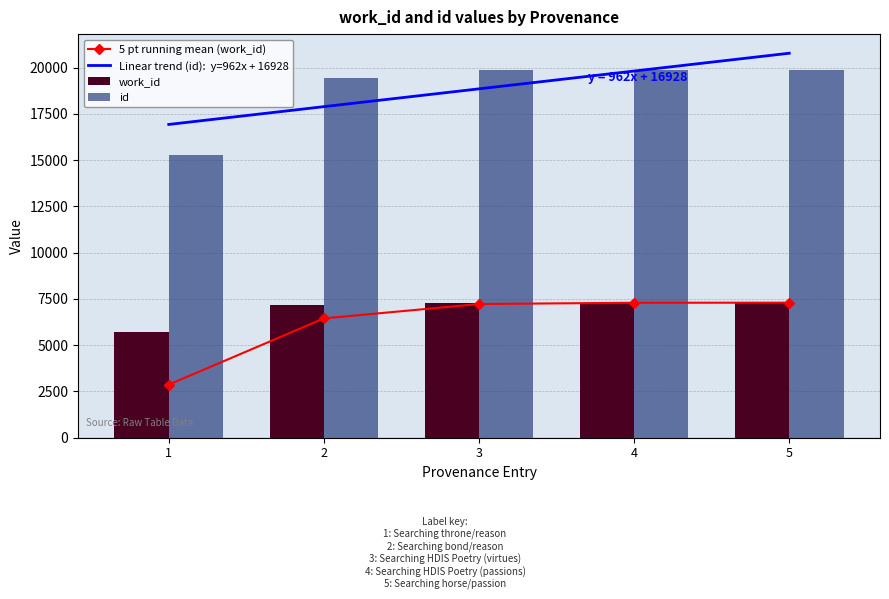

Reading left to right, what are all the values shown in this chart?

5 pt running mean (work_id): 1=2865.0	2=6443.5	3=7222.0	4=7290.0	5=7293.5
Linear trend (id):  y=962x + 16928: 1=16928.2	2=17890.6	3=18853.0	4=19815.4	5=20777.8
work_id: 1=5730.0	2=7157.0	3=7287.0	4=7293.0	5=7294.0
id: 1=15269.0	2=19426.0	3=19845.0	4=19862.0	5=19863.0